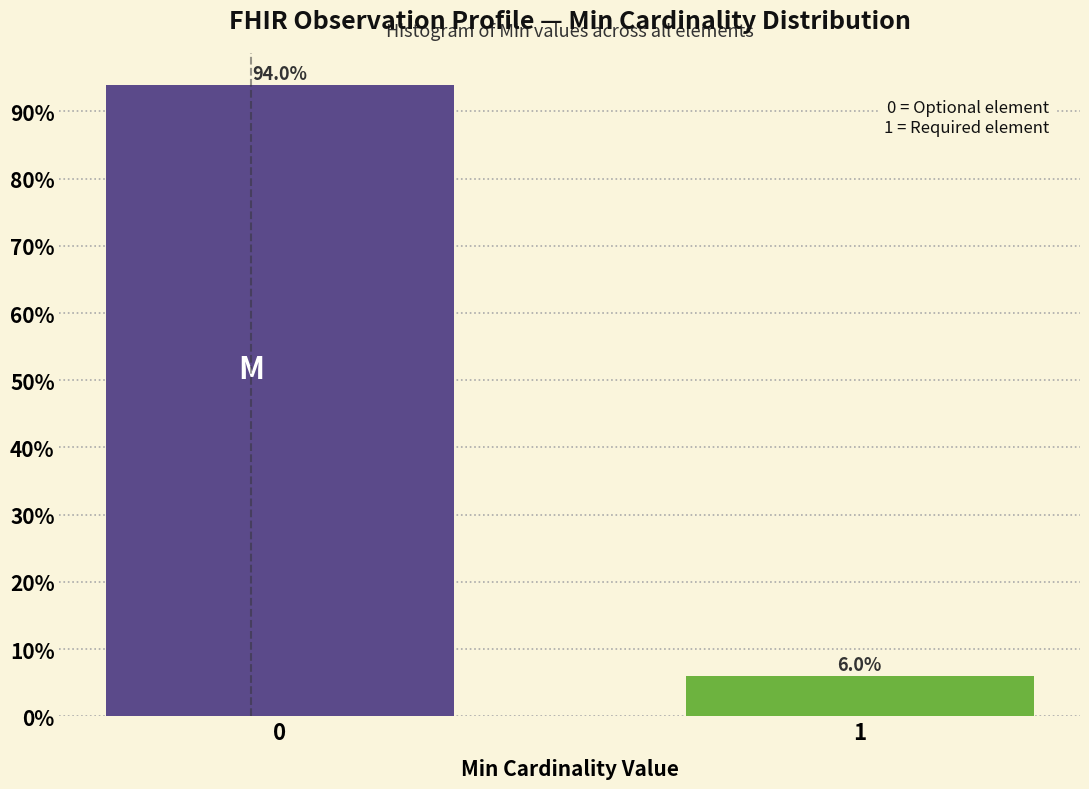

Reading right to left, list all the values displayed in this chart.

1=6	0=94